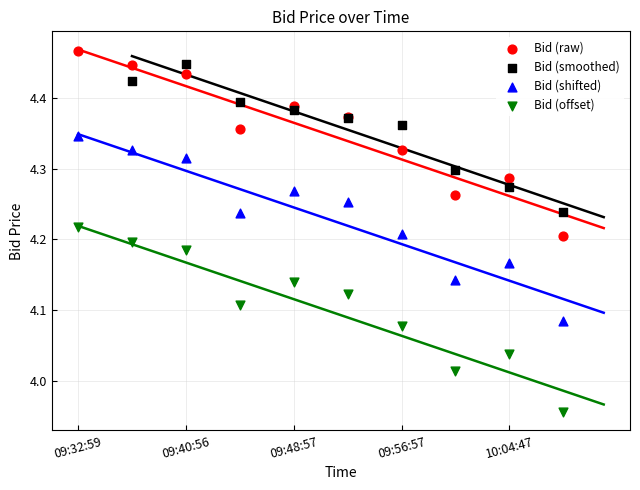

Which series contains the lowest Y value?

Bid (offset)